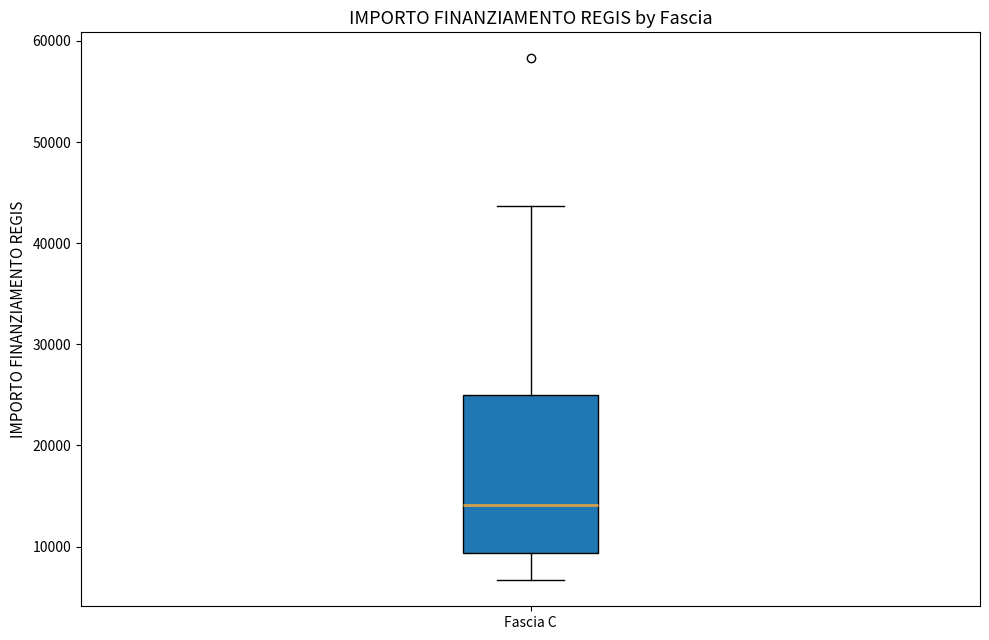

Transcribe this box plot: give where the median line is, the range the box spans, and where the two whiskers end, as read against the y-axis. The values are not printed on the chart, so give them approximately, as read against the axis.

median 14000, box 9000 to 25000, whiskers 7000 to 44000